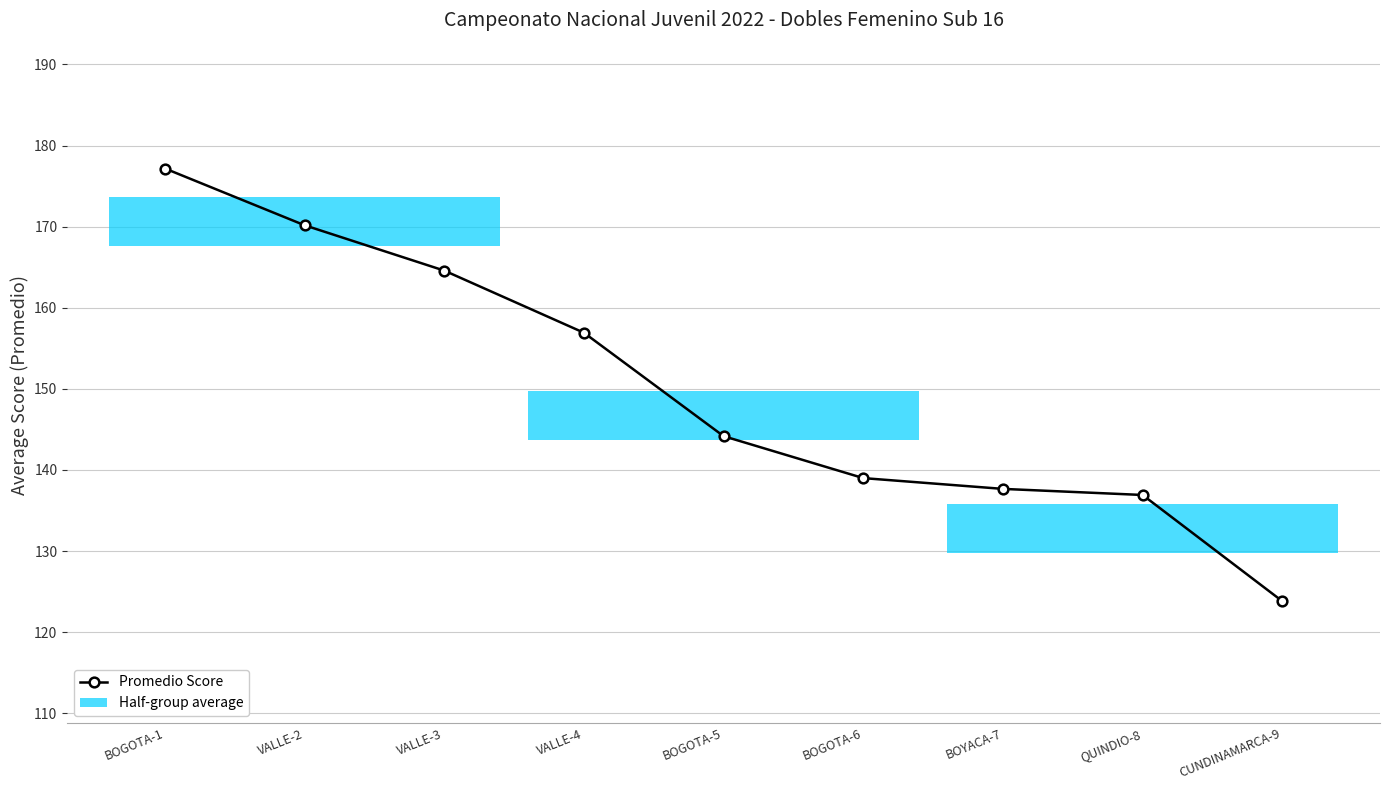

True or false: there are more than 1 points higher than both neighbors.

False